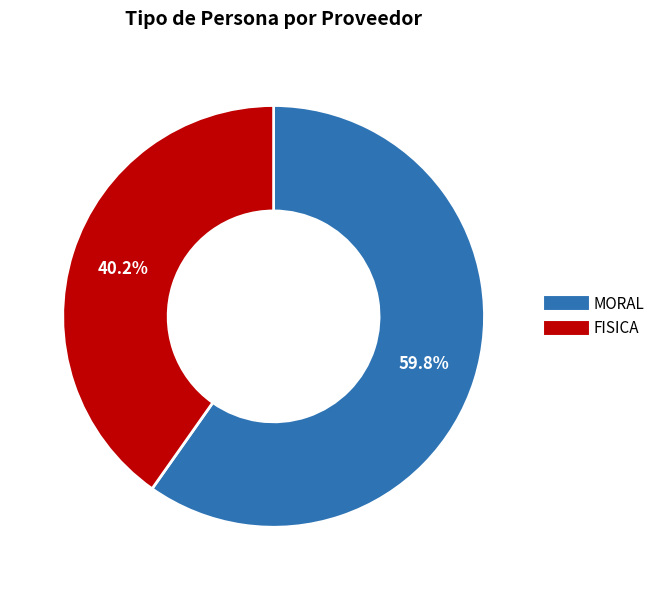

Which category accounts for the majority?

MORAL